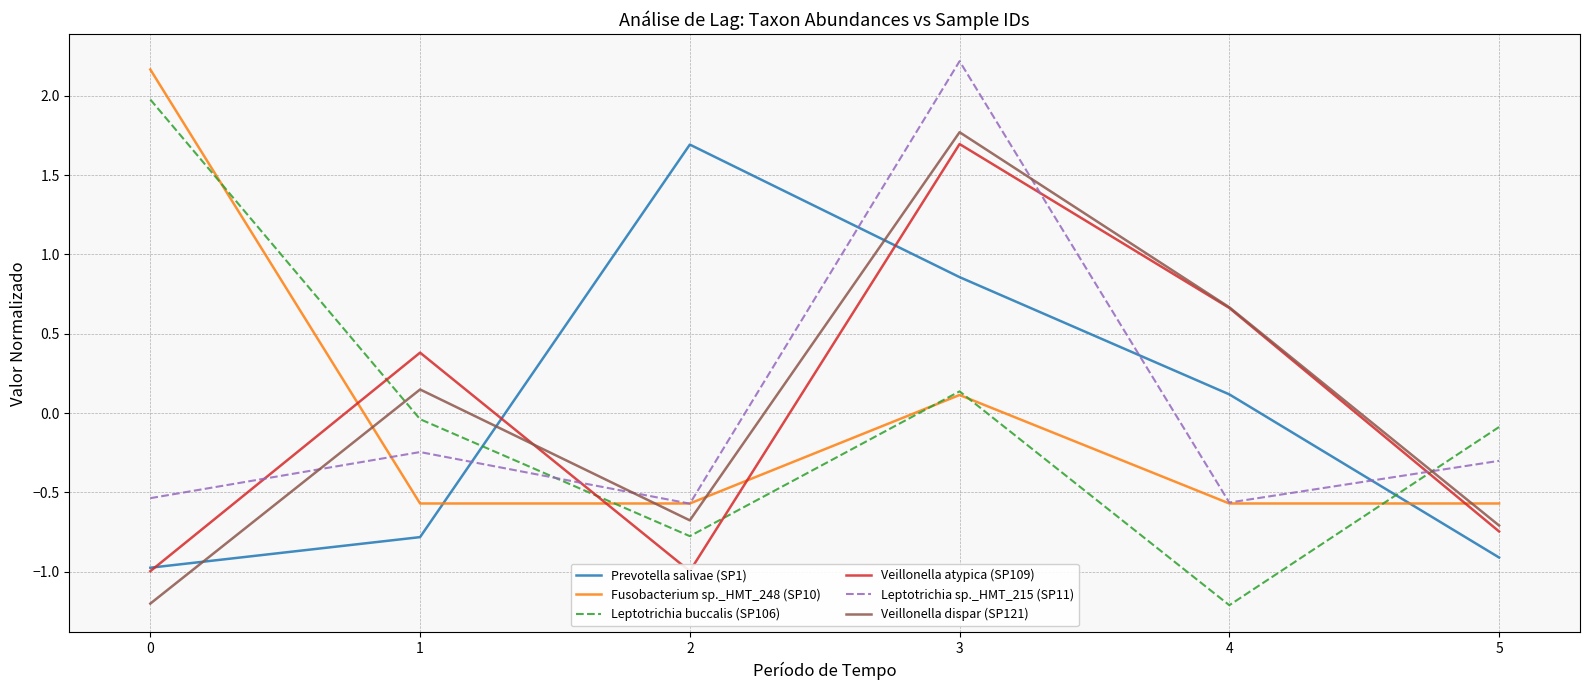

What is the smallest value displayed?

-1.2